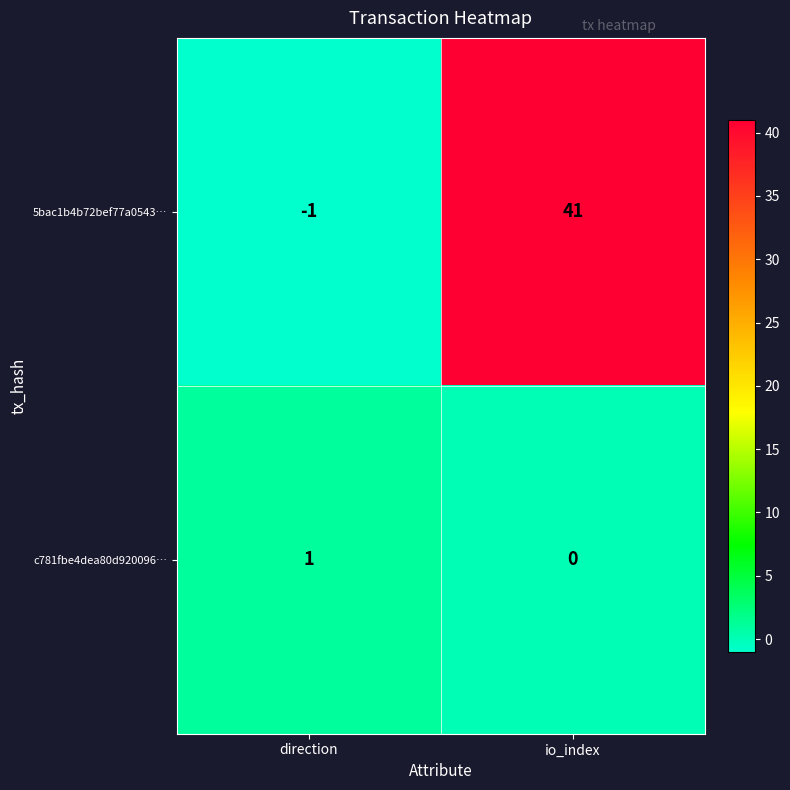

What is the spread (max minus min) of values at direction?

2